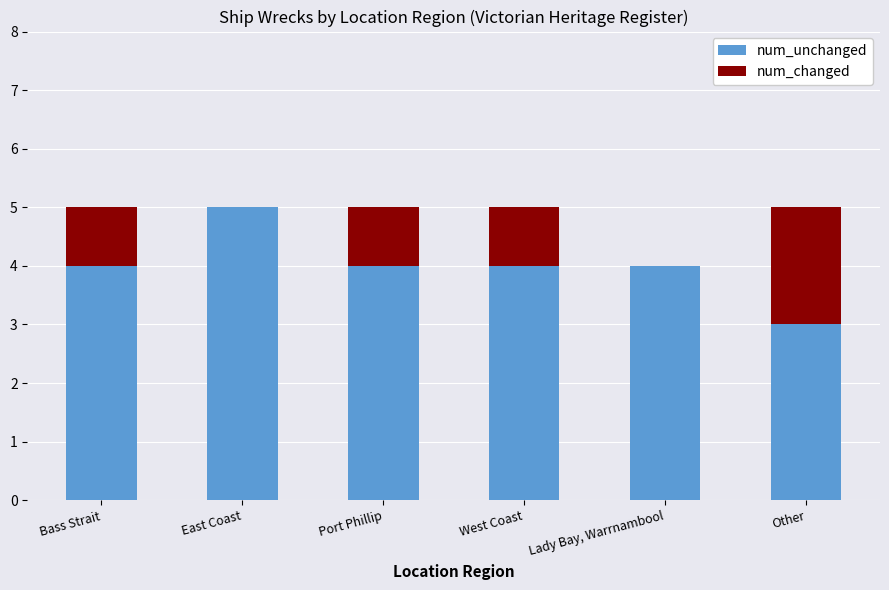

What is the sum of the num_unchanged values at Bass Strait and West Coast?

8